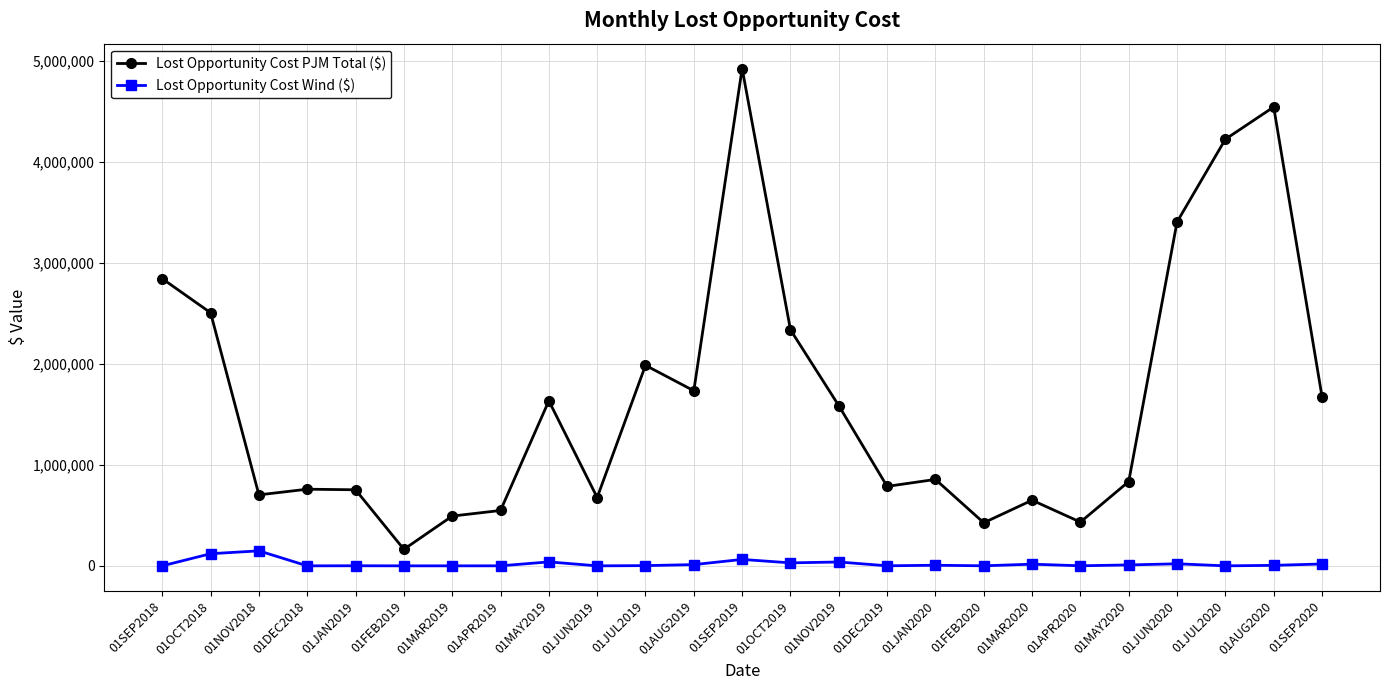

What is the difference between the maximum and minimum values in the Lost Opportunity Cost PJM Total ($) series?

4759311